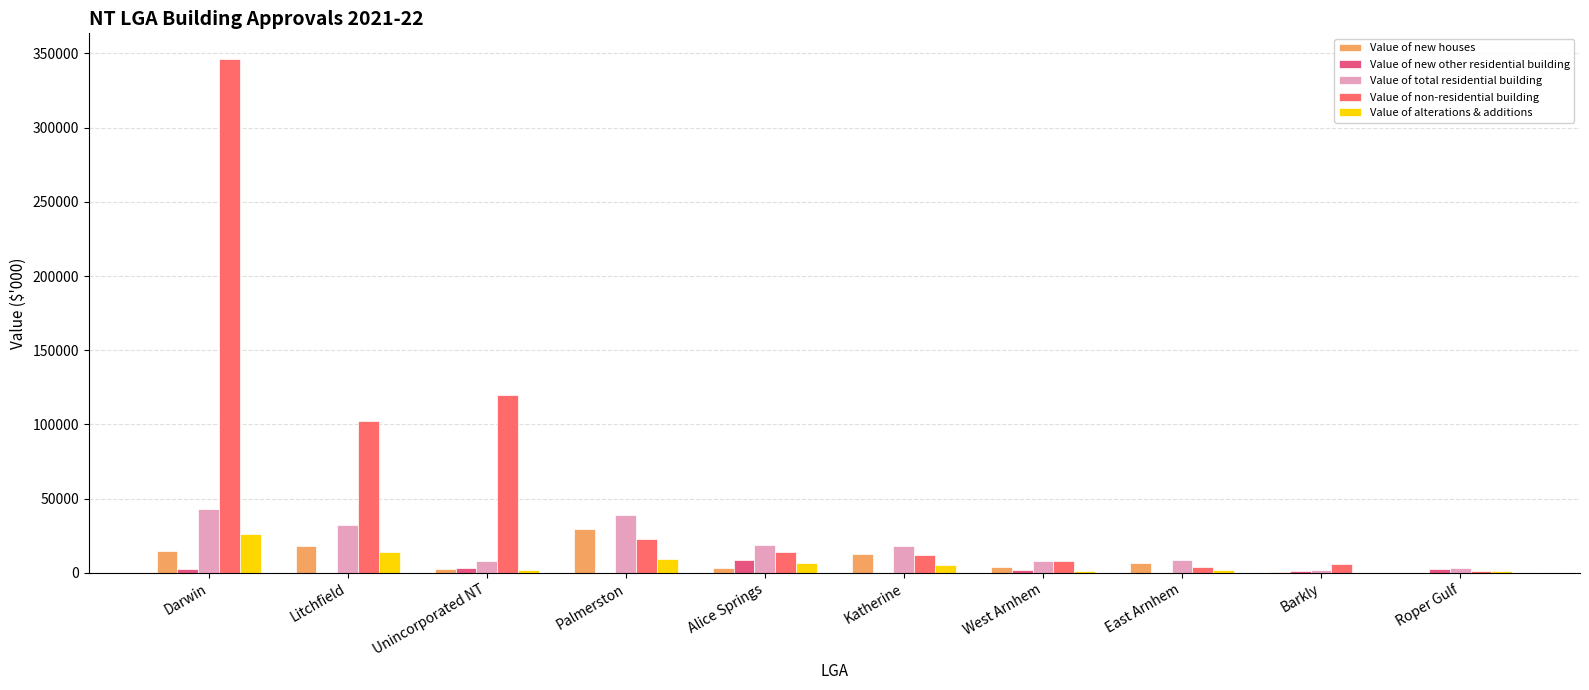

Reading right to left, what are all the values shown in this chart?

Value of new houses: 0.0	419.8	6917.6	4146.9	12723.8	3404.8	29854.5	2722.0	17970.2	14552.0
Value of new other residential building: 2520.2	1231.3	0.0	2319.6	0.0	9050.0	0.0	3214.0	220.2	2723.9
Value of total residential building: 3628.2	1695.1	8967.6	7782.5	17976.2	19085.4	39143.2	8247.1	32095.7	43383.4
Value of non-residential building: 1583.5	6221.5	3750.0	8302.1	11792.1	13834.8	23047.0	119930.6	102436.0	346141.8
Value of alterations & additions: 1108.0	44.0	2050.0	1316.0	5252.4	6630.6	9288.7	2311.2	13905.3	26107.5